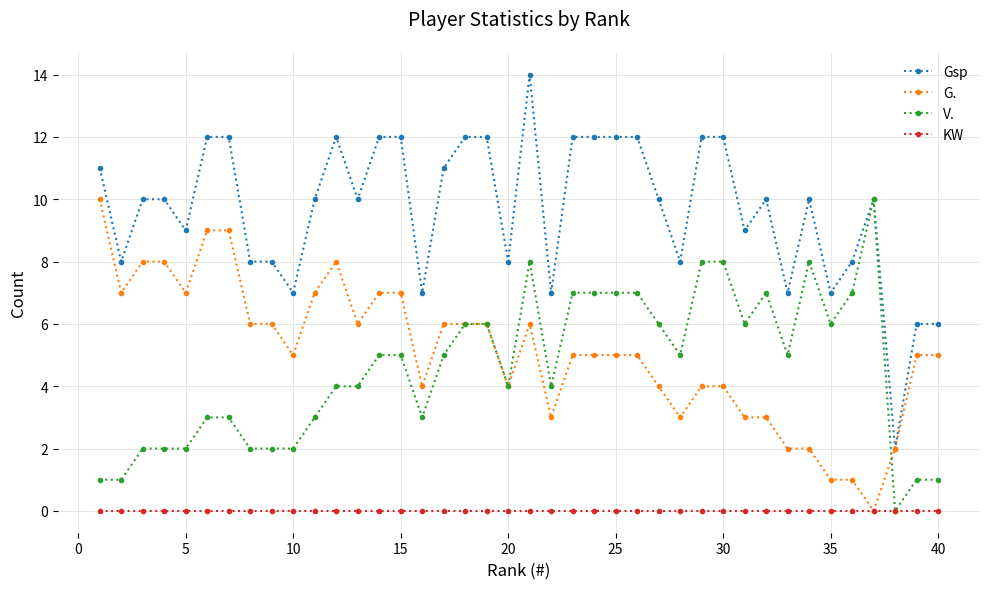

Which series has the widest spread of values?

Gsp